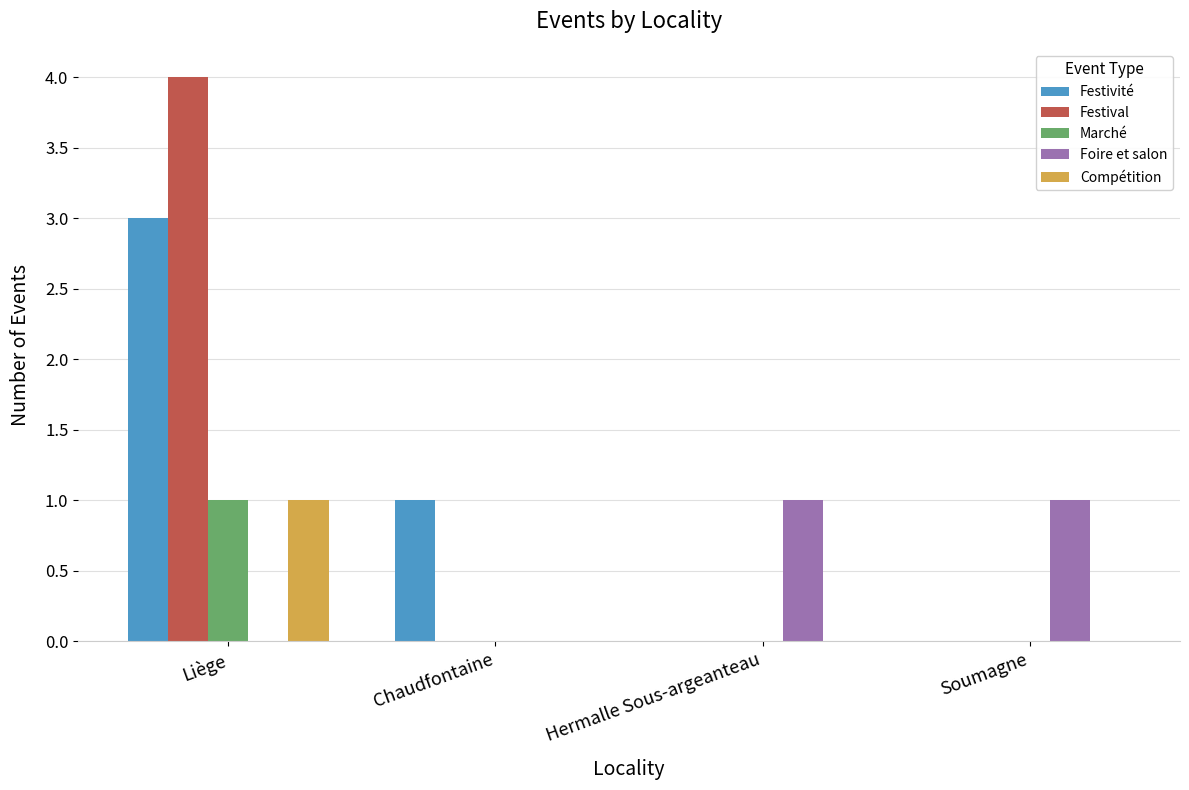

Is the value of Foire et salon at Hermalle Sous-argeanteau greater than the value of Festivité at Liège?

No